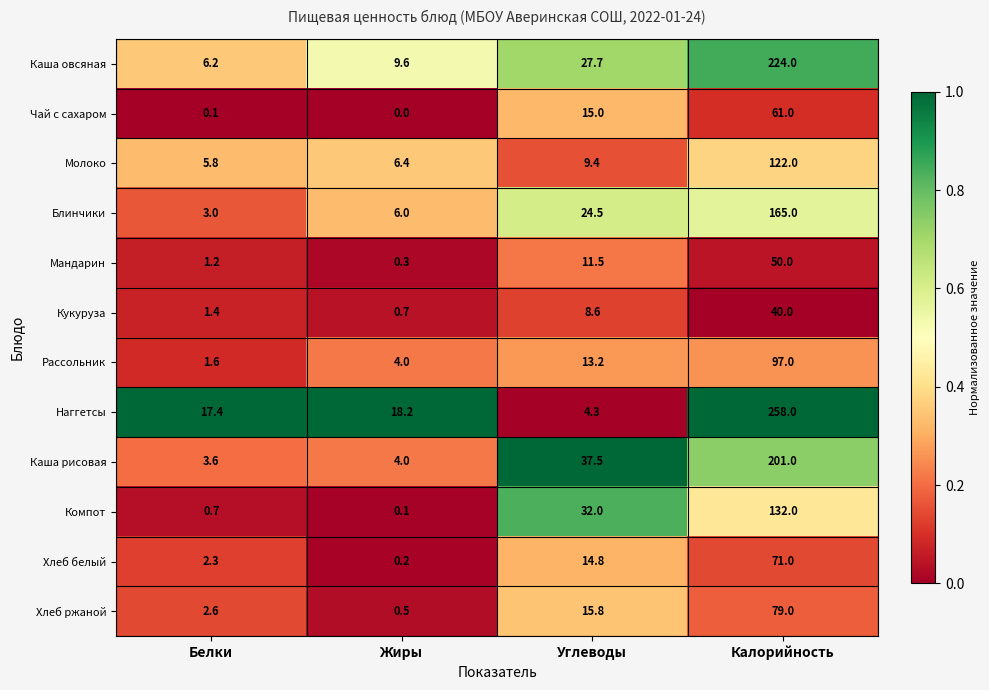

What is the greatest value displayed?

258.0